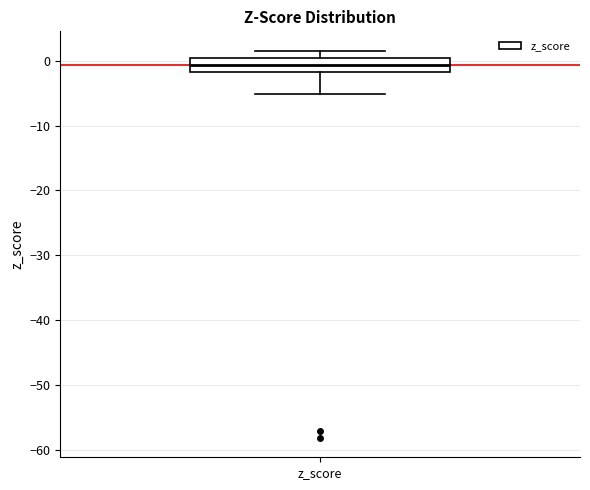

Read this box plot against the y-axis: the position of the median line, the range covered by the box, and the ends of both whiskers. The values are not printed on the chart, so give them approximately, as read against the axis.

median -1, box -2 to 0, whiskers -5 to 2